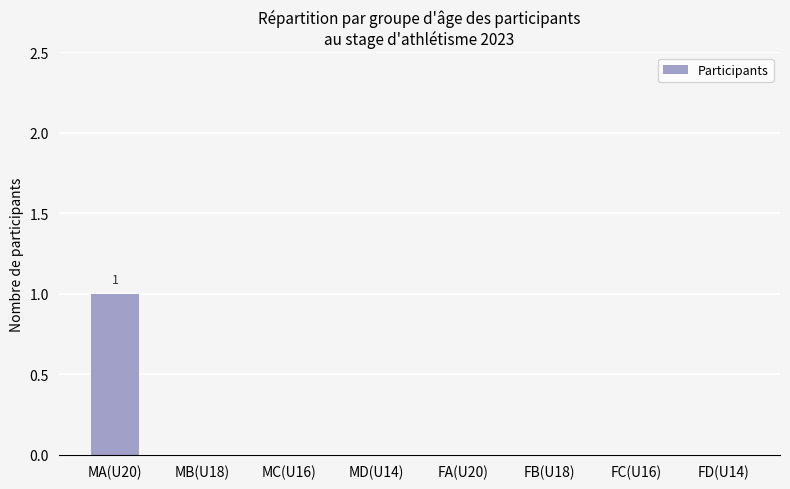

Is it true that the value at FA(U20) is 0?

True